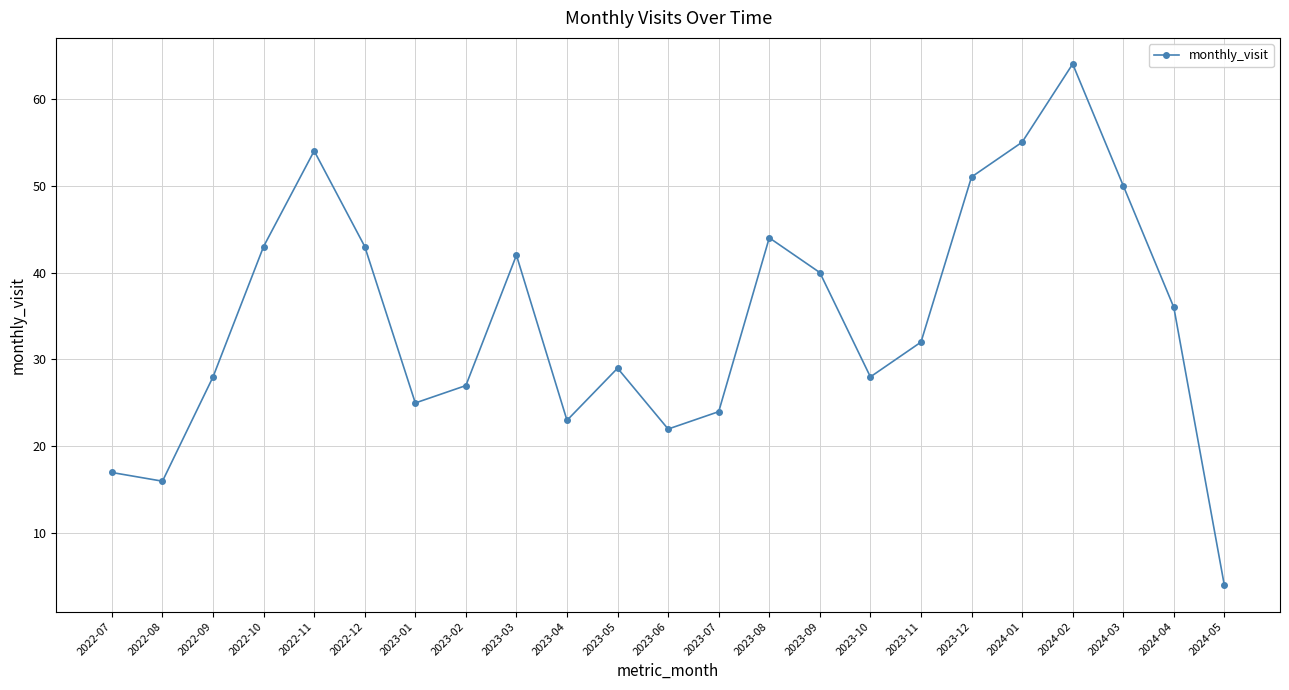

What is the smallest value displayed?

4